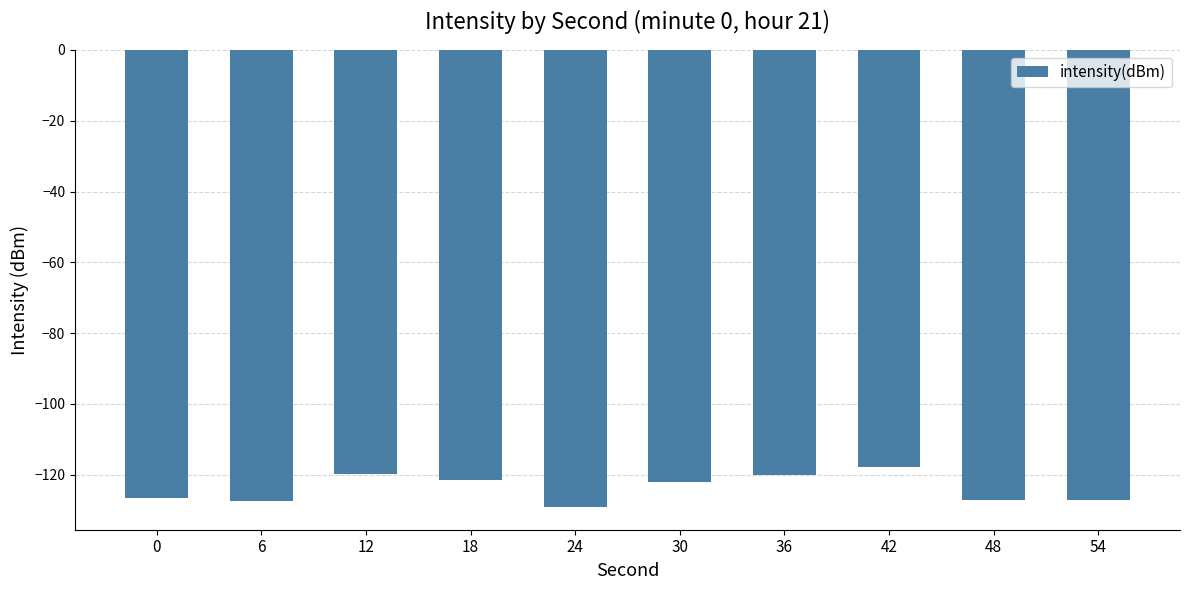

True or false: the data shows -54.1 at 42.

False